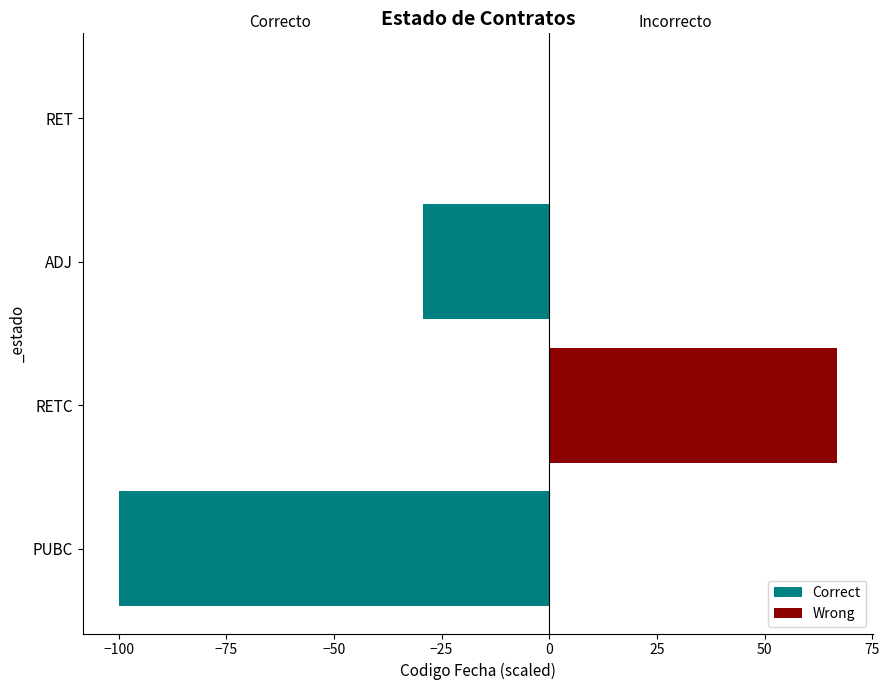

Are the bars horizontal?

Yes